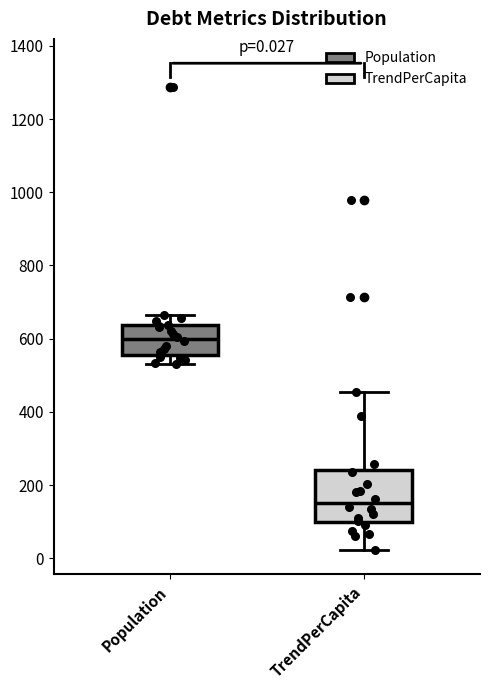

Which box is the tallest, from its lower edge to its upper edge?

TrendPerCapita